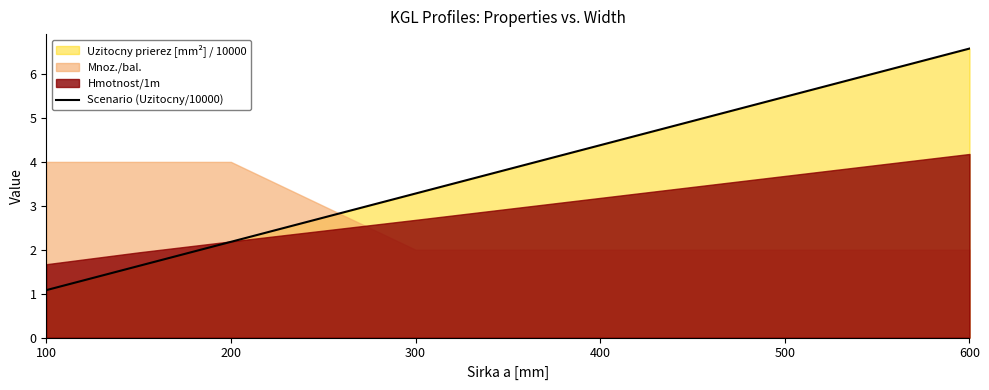

At which label is Scenario (Uzitocny/10000) closest to 3?

300